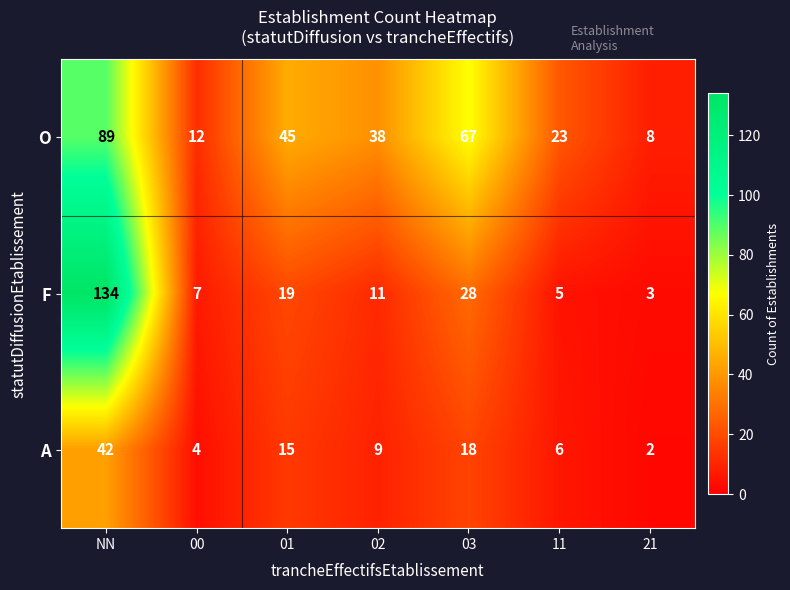

Reading left to right, list all the values displayed in this chart.

O: NN=89	00=12	01=45	02=38	03=67	11=23	21=8
F: NN=134	00=7	01=19	02=11	03=28	11=5	21=3
A: NN=42	00=4	01=15	02=9	03=18	11=6	21=2